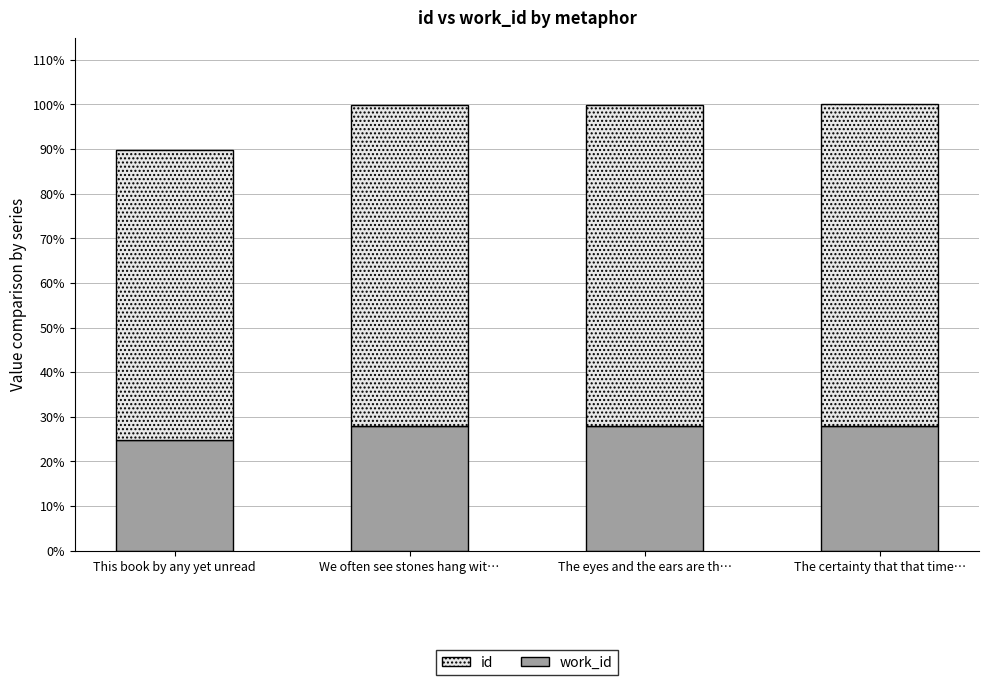

True or false: work_id has a value of 2218 at The certainty that that time….

False